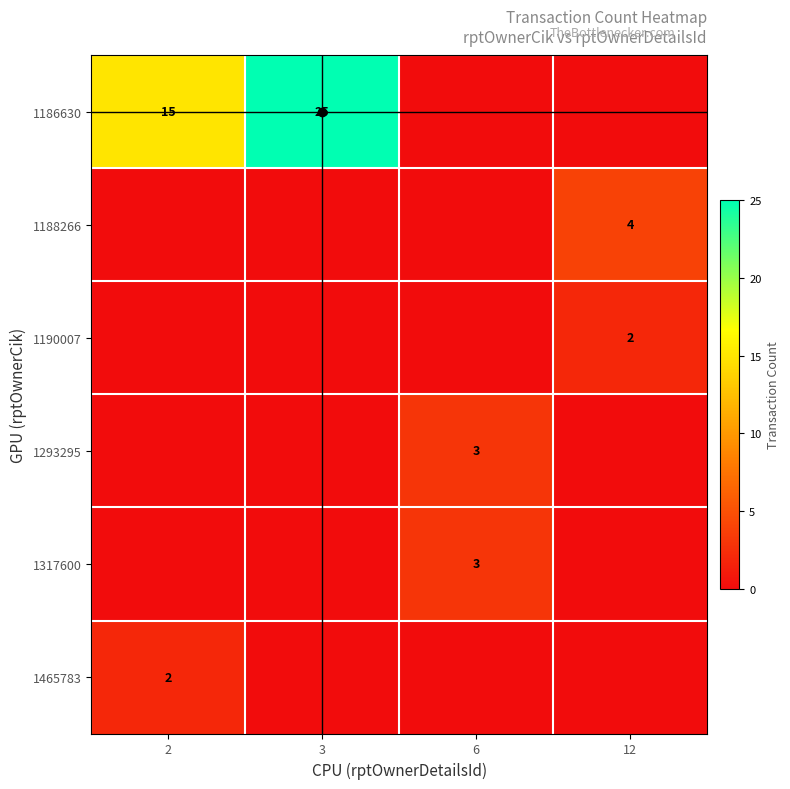

Read the 1465783 value at 2.

2